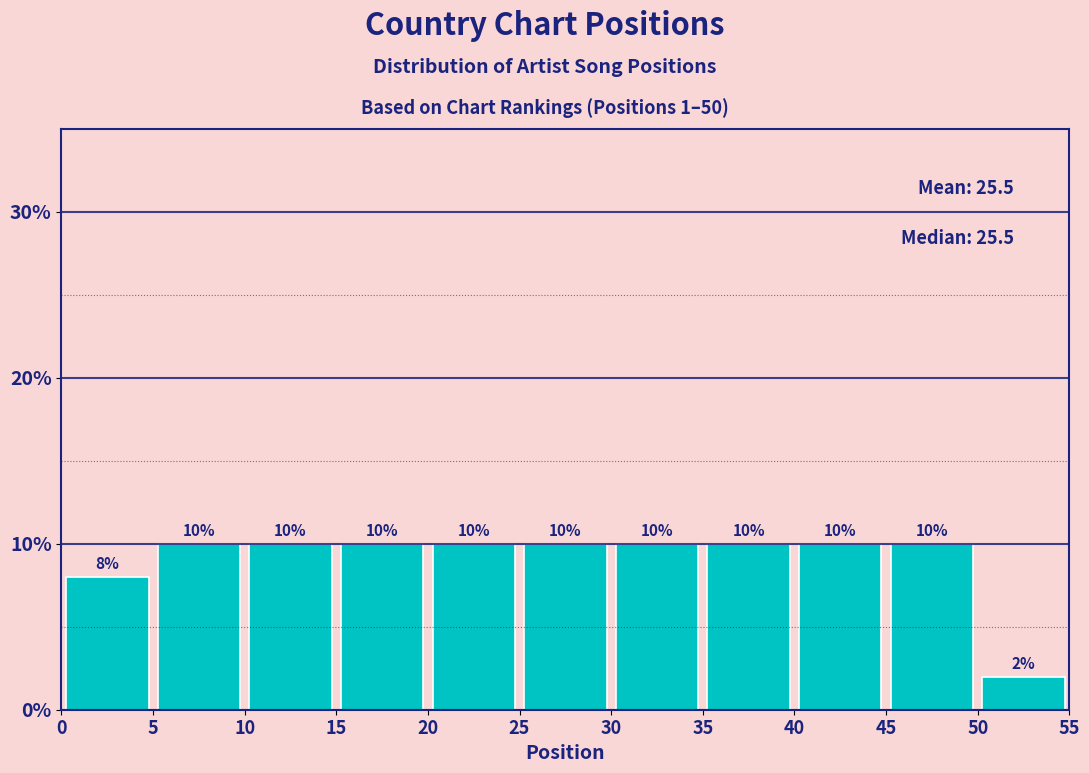

Reading left to right, transcribe this chart: for each bar, give the range it covers on the x-axis and its height.

0 to 5: 8
5 to 10: 10
10 to 15: 10
15 to 20: 10
20 to 25: 10
25 to 30: 10
30 to 35: 10
35 to 40: 10
40 to 45: 10
45 to 50: 10
50 to 55: 2